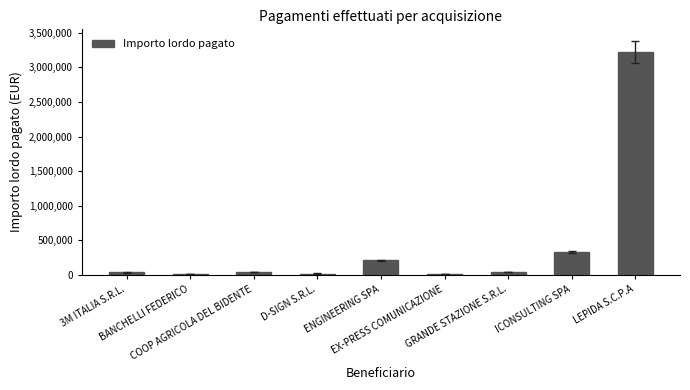

At which label does the data first exceed 34404?

COOP AGRICOLA DEL BIDENTE